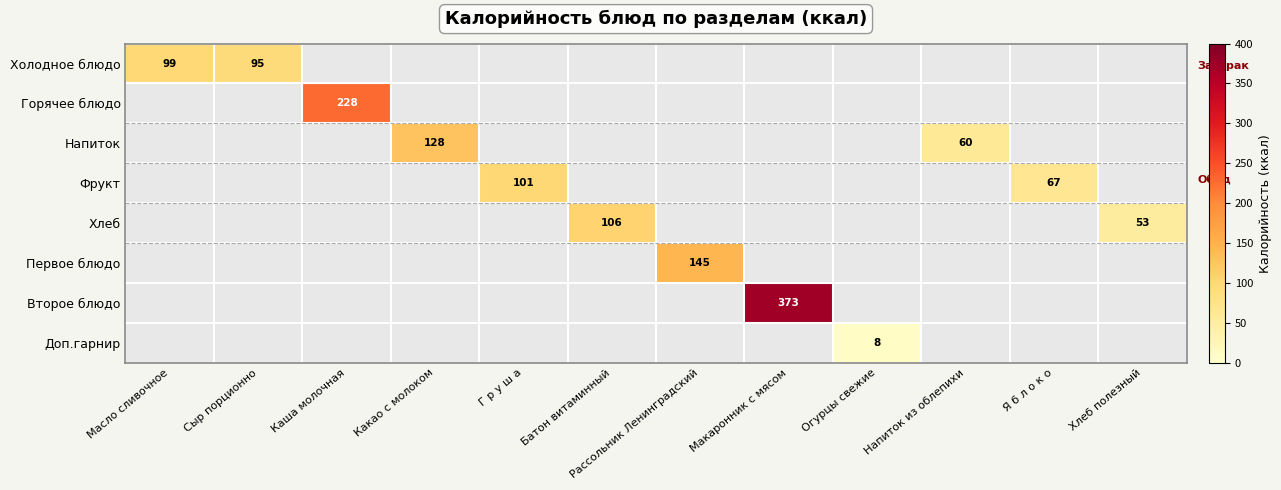

True or false: Доп.гарнир has a value of 8 at Огурцы свежие.

True